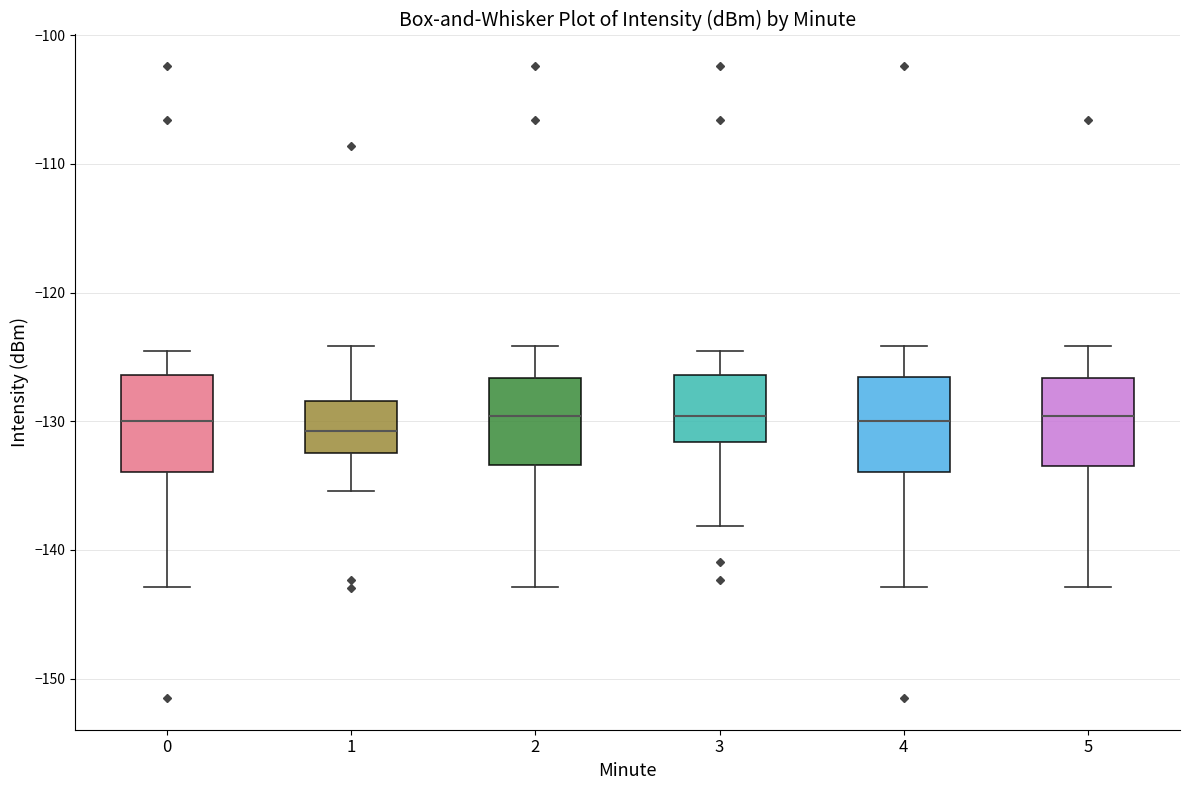

Where is the upper edge of the box at x = 5 on the y-axis? The values are not printed on the chart, so give them approximately, as read against the axis.

-127